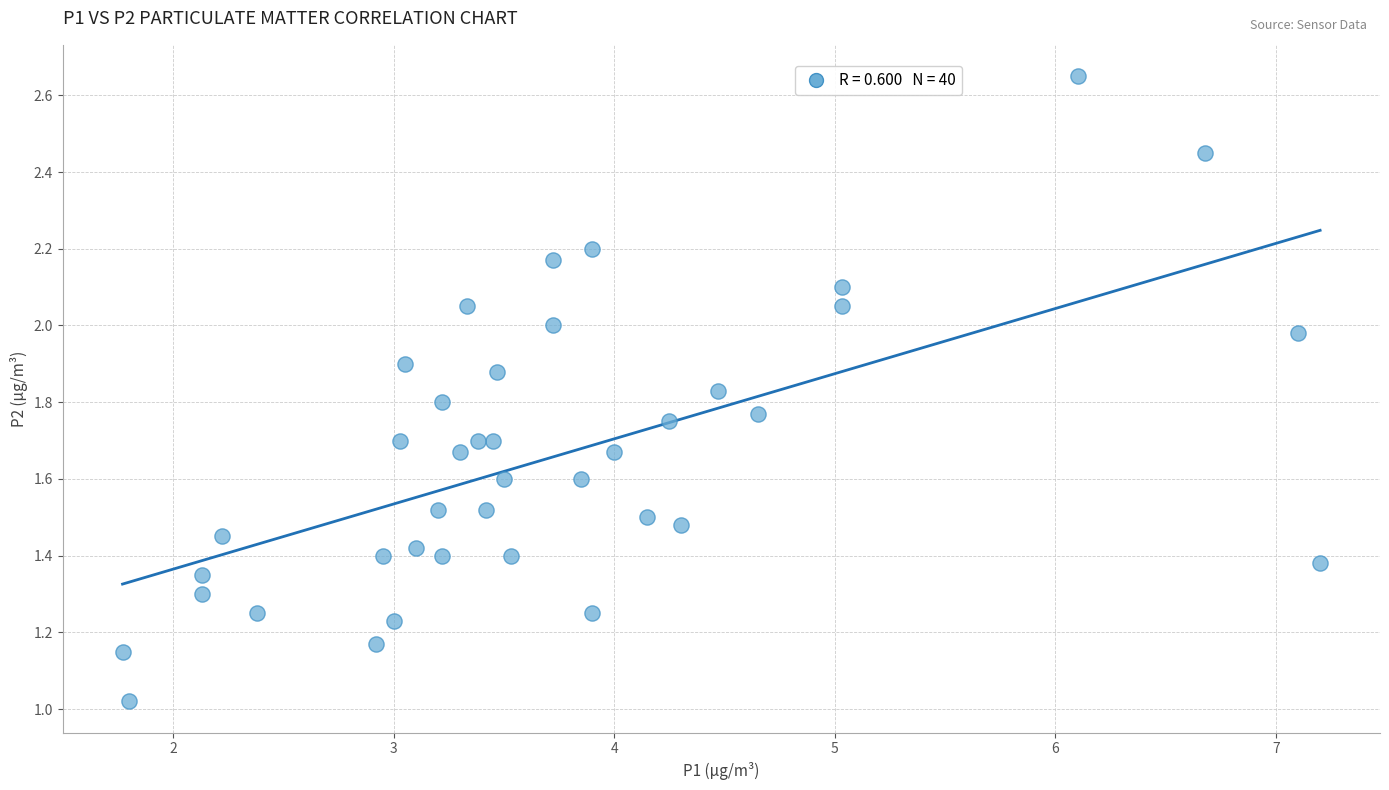

What is the range of X values (max minus min)?

5.4